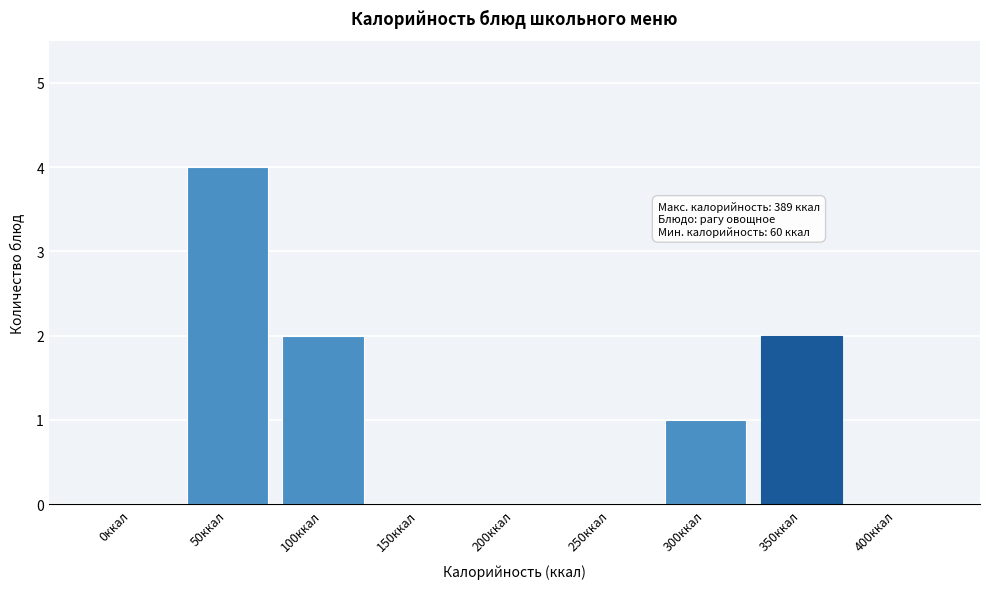

Reading left to right, what are all the values shown in this chart?

0ккал=0	50ккал=4	100ккал=2	150ккал=0	200ккал=0	250ккал=0	300ккал=1	350ккал=2	400ккал=0